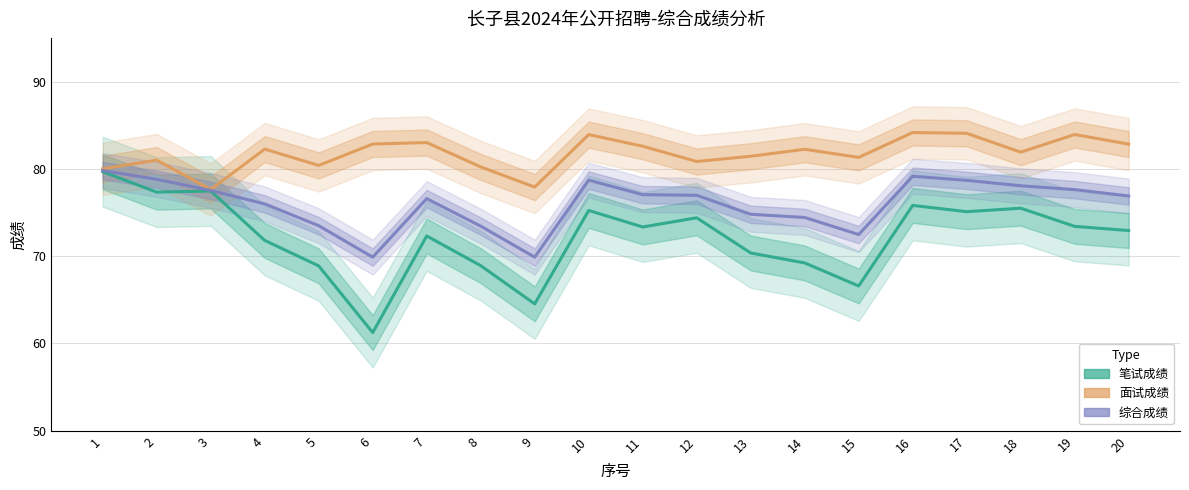

Reading left to right, transcribe all the data shown in this chart.

笔试成绩: 1=79.7	2=77.3	3=77.5	4=71.8	5=68.9	6=61.2	7=72.3	8=68.9	9=64.5	10=75.2	11=73.3	12=74.4	13=70.4	14=69.2	15=66.6	16=75.8	17=75.1	18=75.5	19=73.4	20=72.9
面试成绩: 1=80.0	2=81.0	3=77.6	4=82.3	5=80.4	6=82.8	7=83.0	8=80.2	9=77.9	10=83.9	11=82.6	12=80.8	13=81.4	14=82.2	15=81.3	16=84.2	17=84.1	18=81.9	19=83.9	20=82.8
综合成绩: 1=79.8	2=78.8	3=77.5	4=76.0	5=73.5	6=69.9	7=76.6	8=73.4	9=69.9	10=78.7	11=77.0	12=77.0	13=74.8	14=74.4	15=72.5	16=79.2	17=78.7	18=78.1	19=77.6	20=76.9